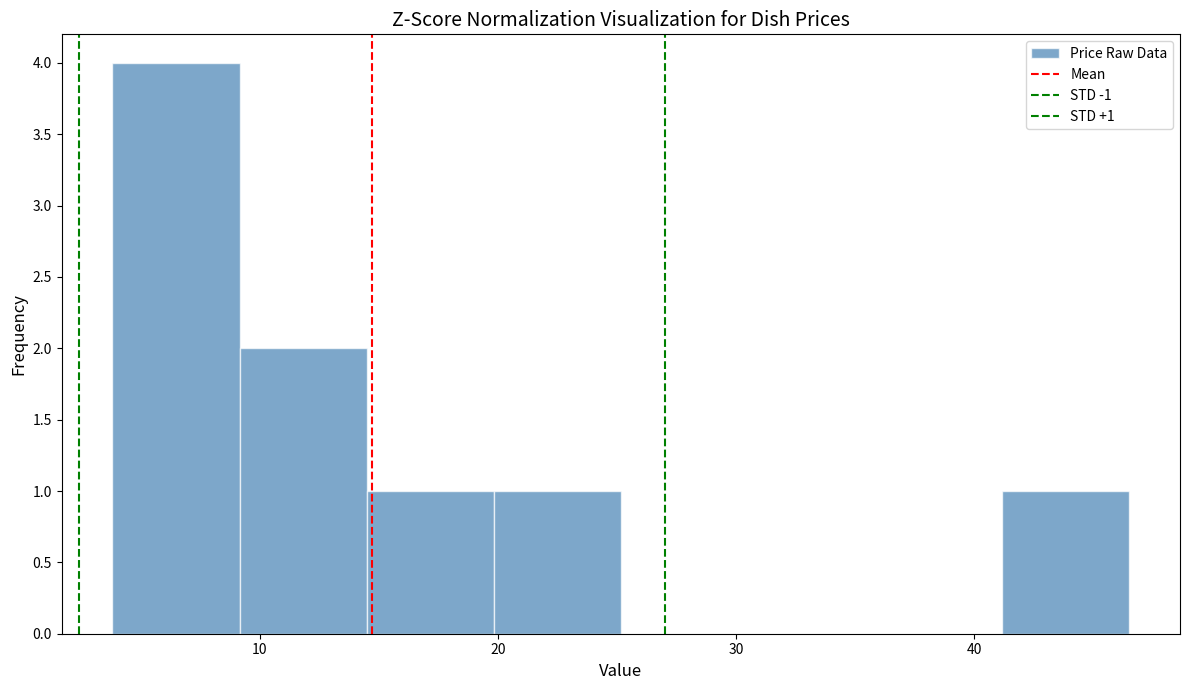

Over which range of the x-axis is the bar tallest?

4 to 9